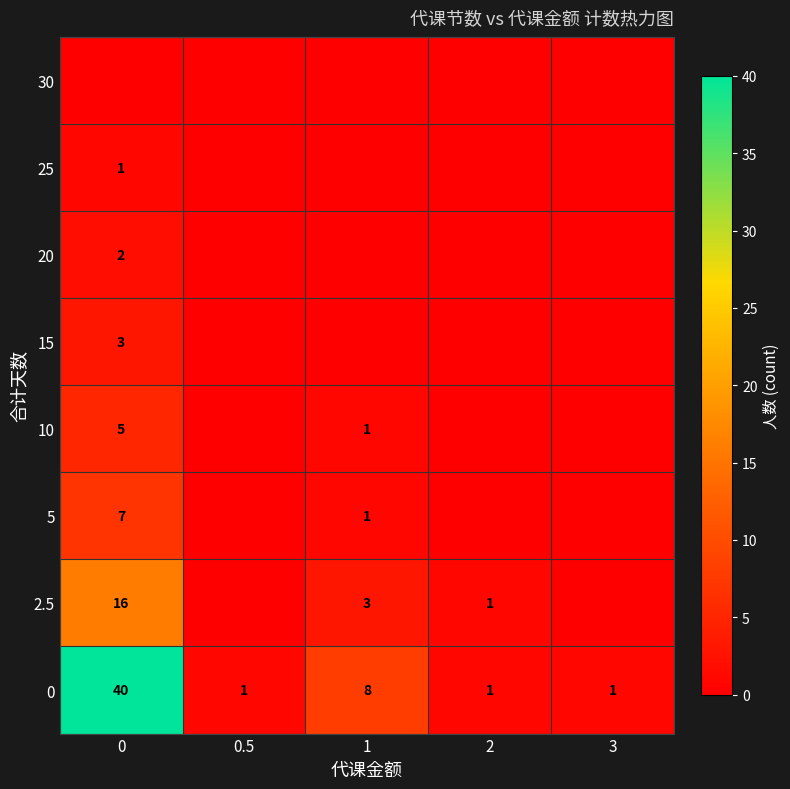

True or false: 25 has a value of 1 at 0.

True